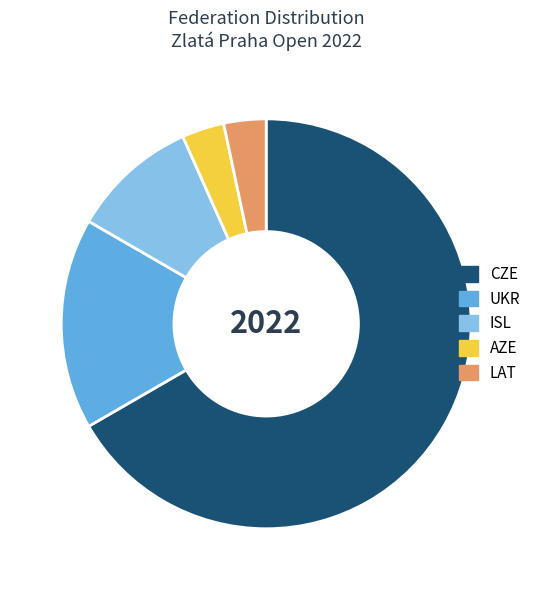

Is the sum of CZE and LAT greater than half?

Yes